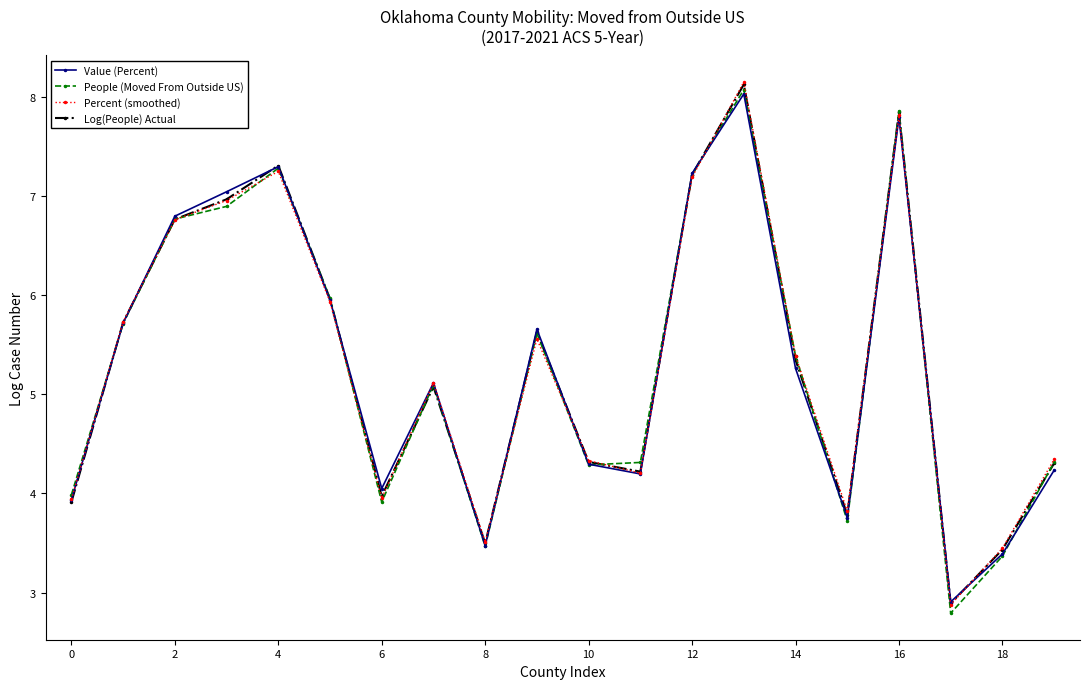

What is the minimum value shown in the chart?

2.8